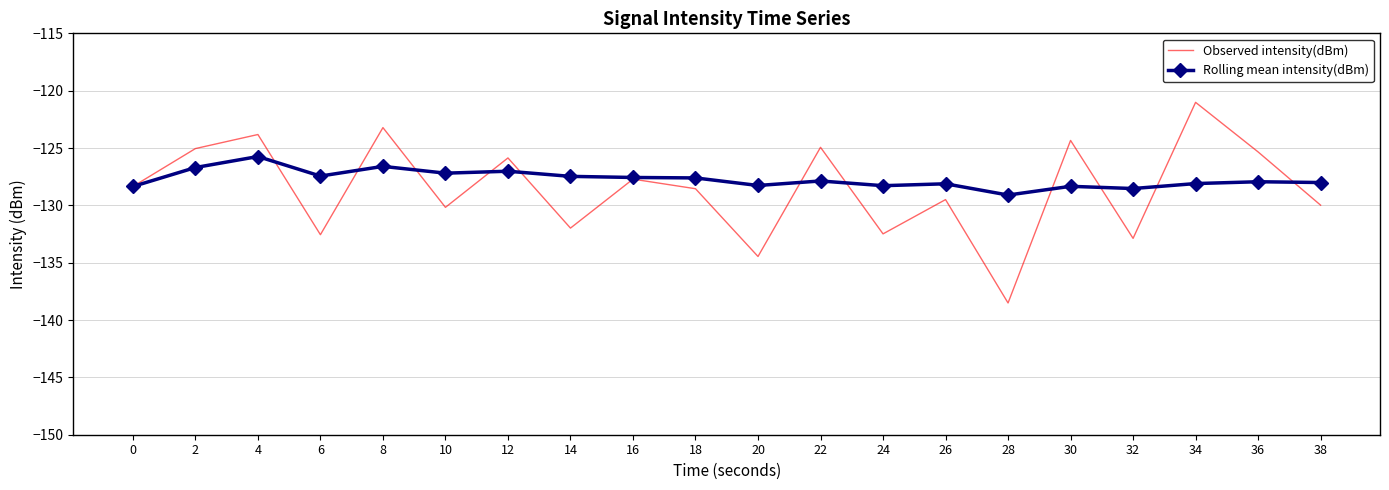

Is the value of Rolling mean intensity(dBm) at 4 greater than the value of Observed intensity(dBm) at 32?

Yes